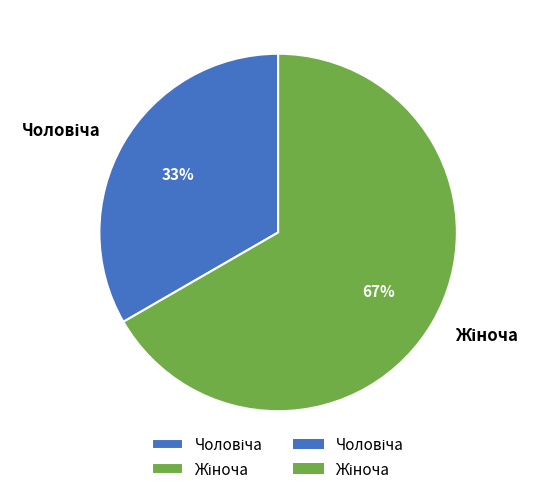

Does any single category account for the majority?

Yes